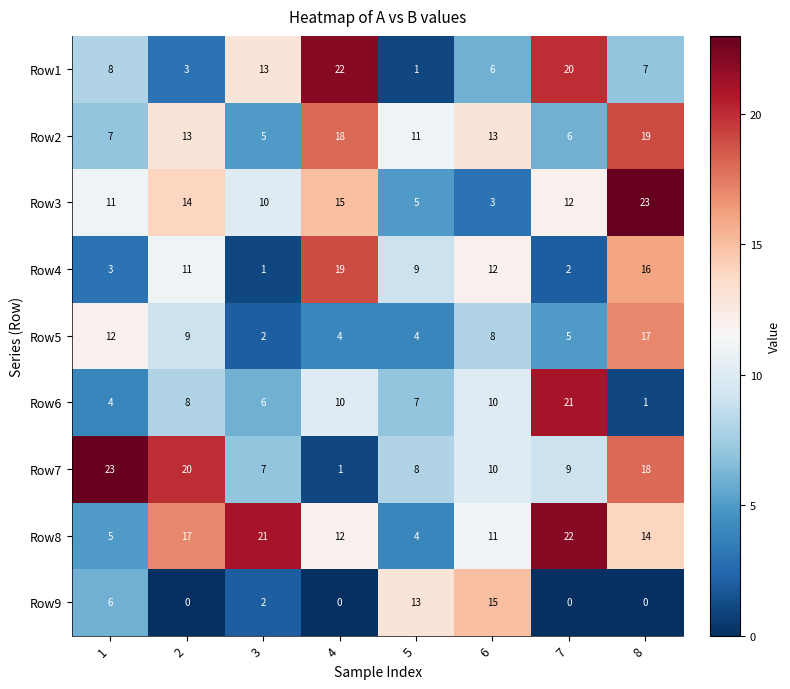

What is the difference between the highest and lowest values at 6?

12